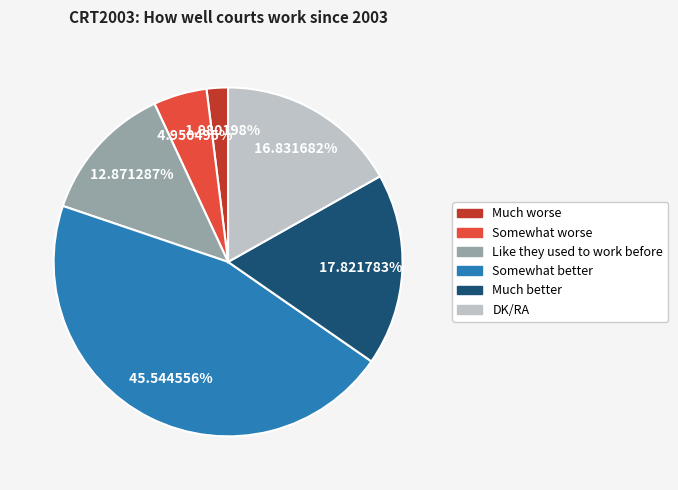

To the nearest percent, what portion does Somewhat better represent?

46%